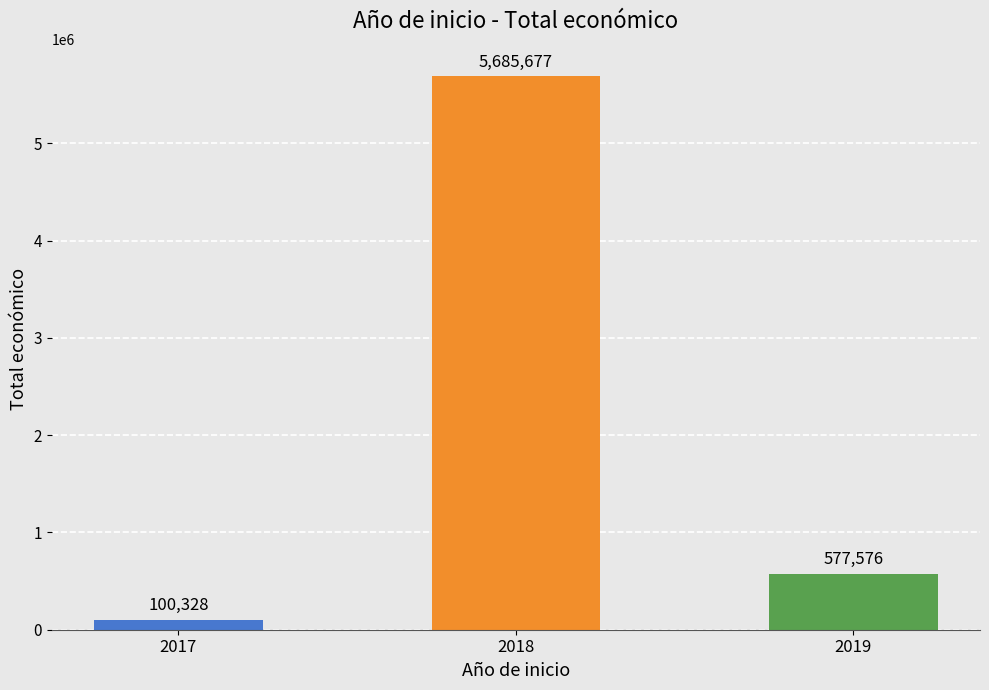

Are the bars horizontal?

No